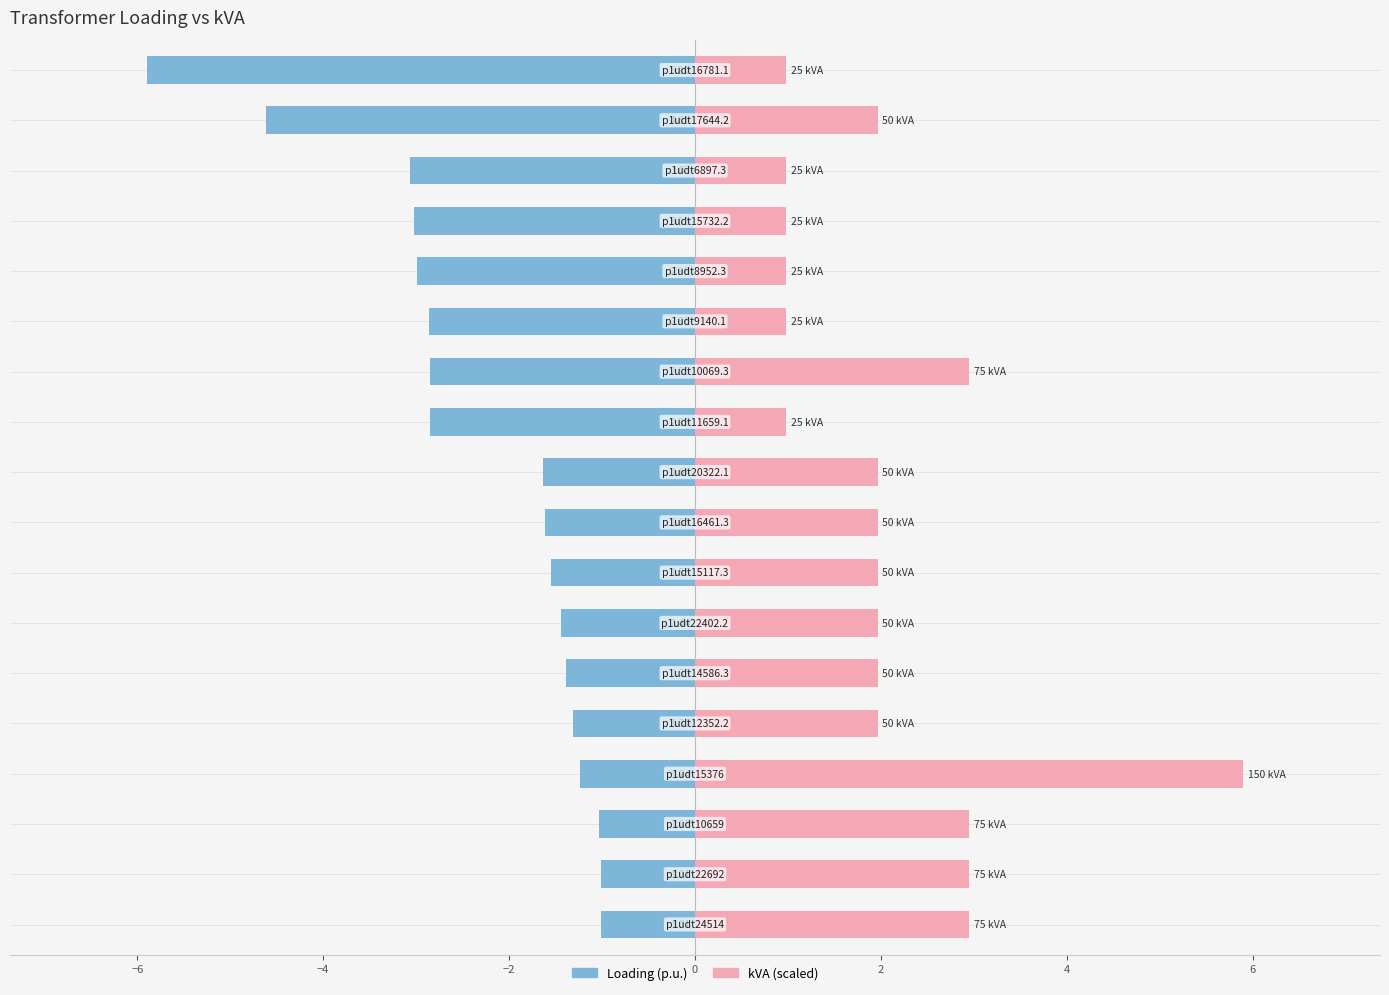

At −4, list the series in order from smallest to largest.

Loading (p.u.), kVA (scaled)